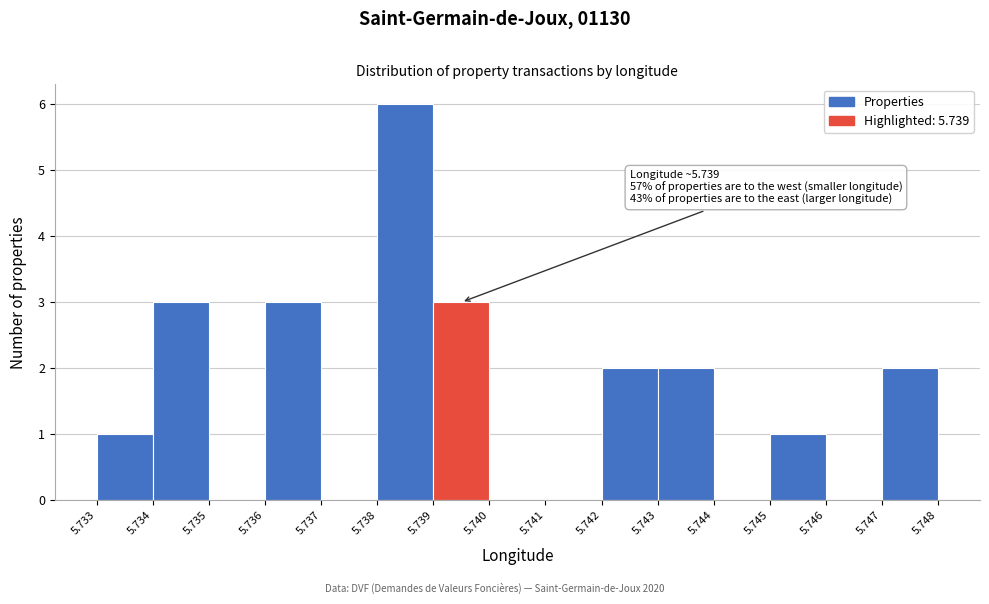

Over which range of the x-axis is the bar tallest?

5.738 to 5.739